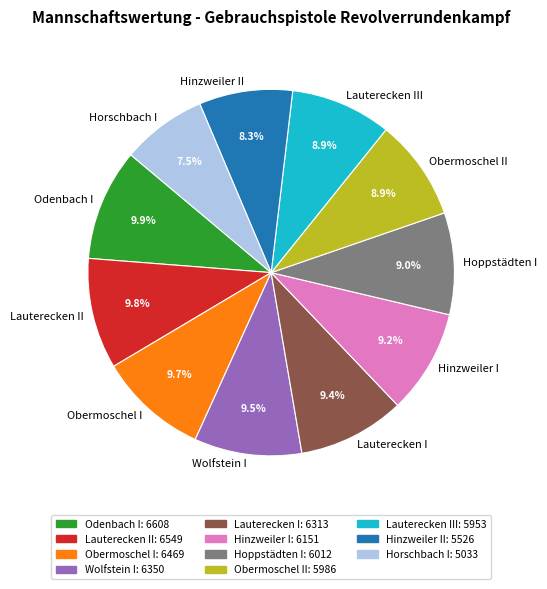

To the nearest percent, what portion does Lauterecken I represent?

9%